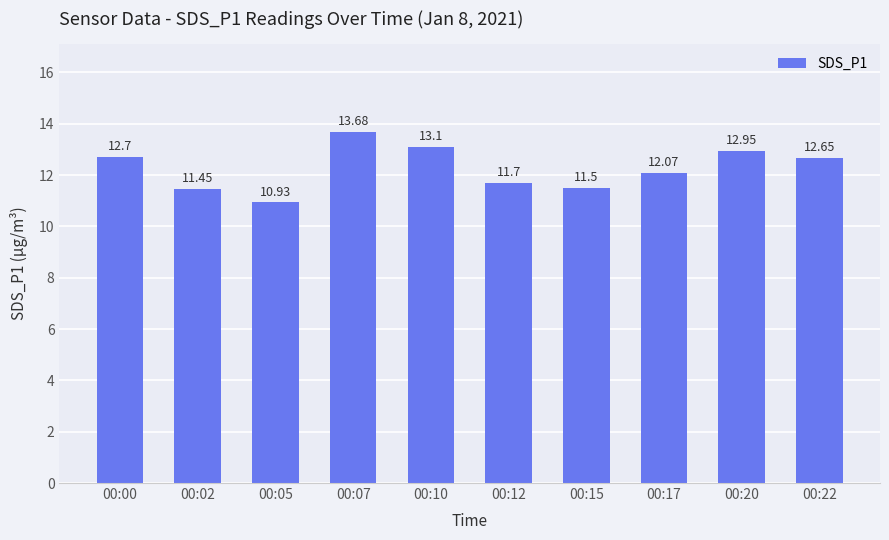

What value does the data have at 00:12?

11.7